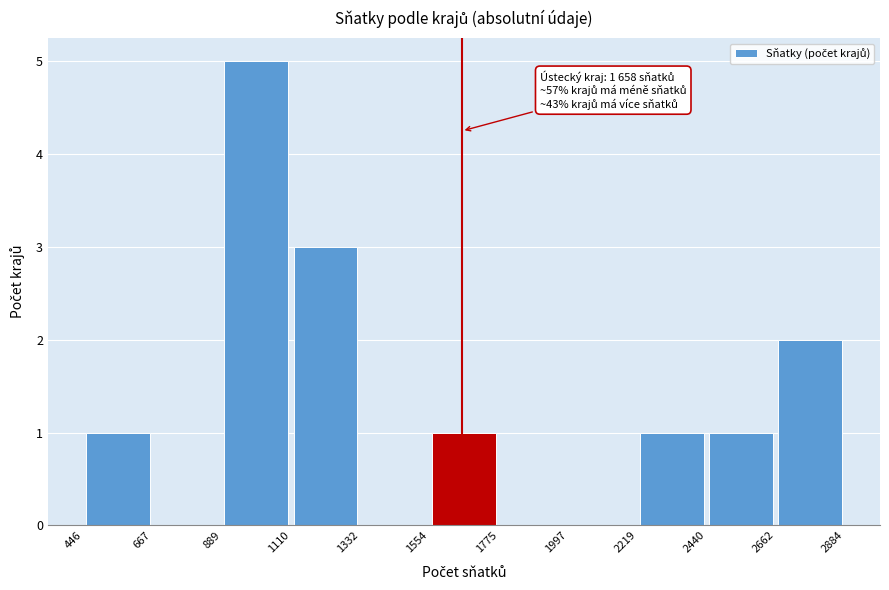

Over which range of the x-axis is the bar tallest?

889 to 1110